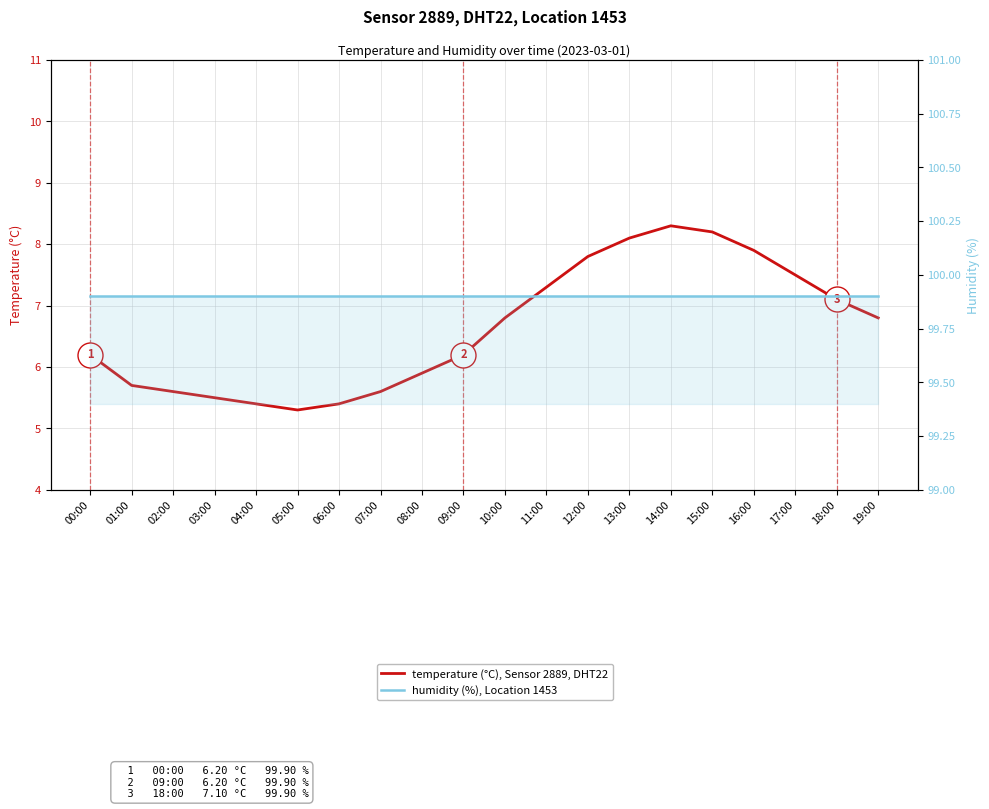

The value of temperature at 05:00 is 5.3. True or false?

True